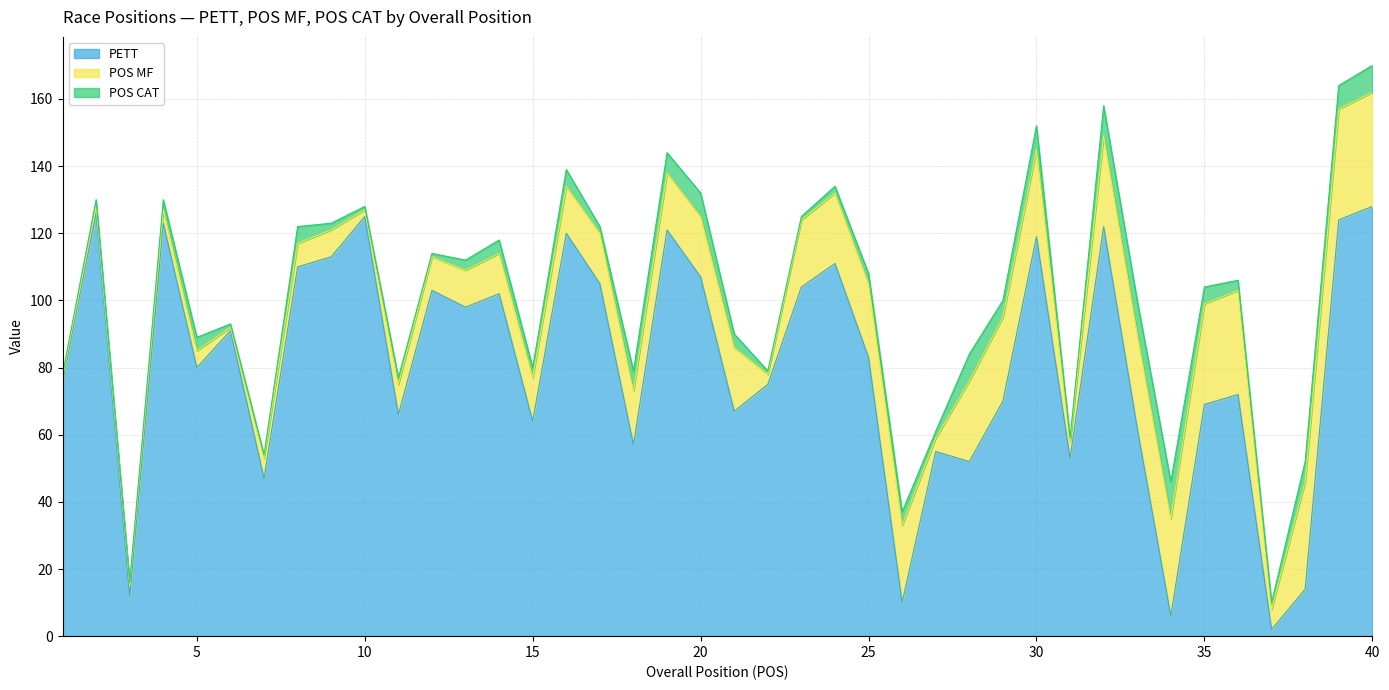

What is the difference between the maximum and minimum values in the POS CAT series?

10